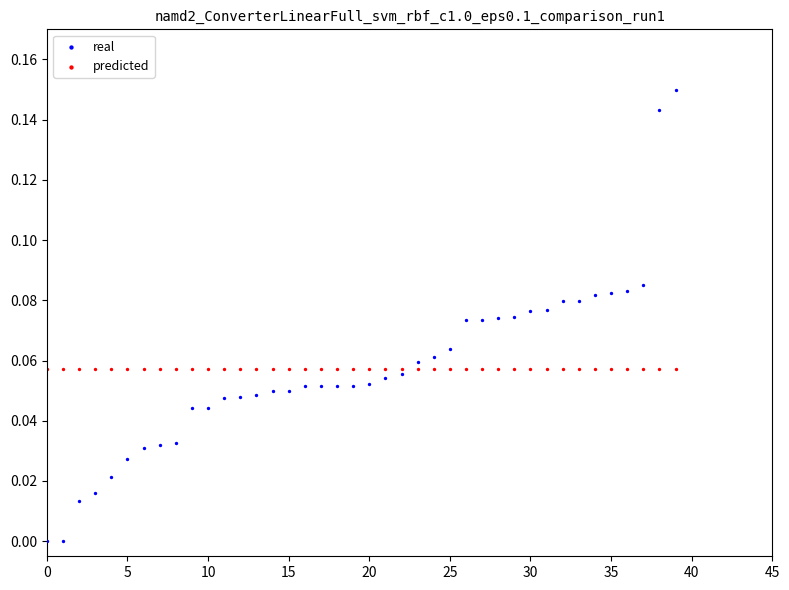

Which series reaches the maximum Y coordinate?

real